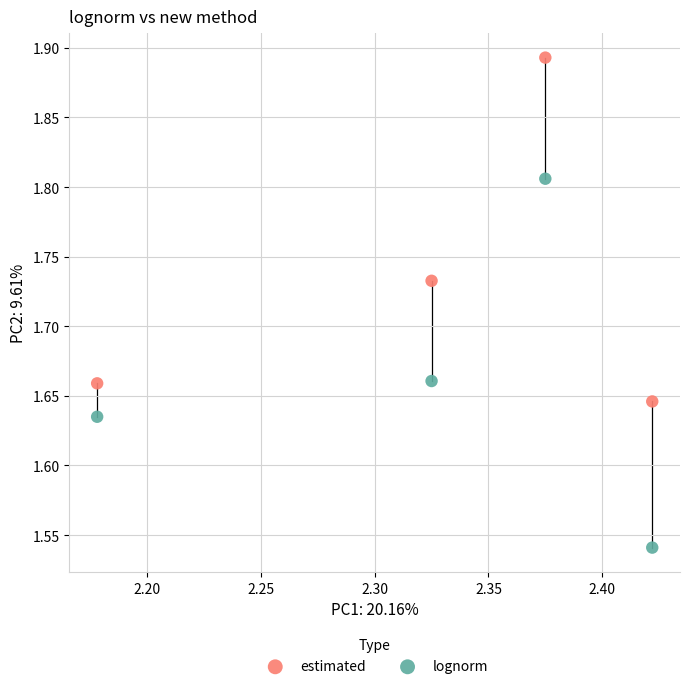

Which series reaches the minimum Y coordinate?

lognorm